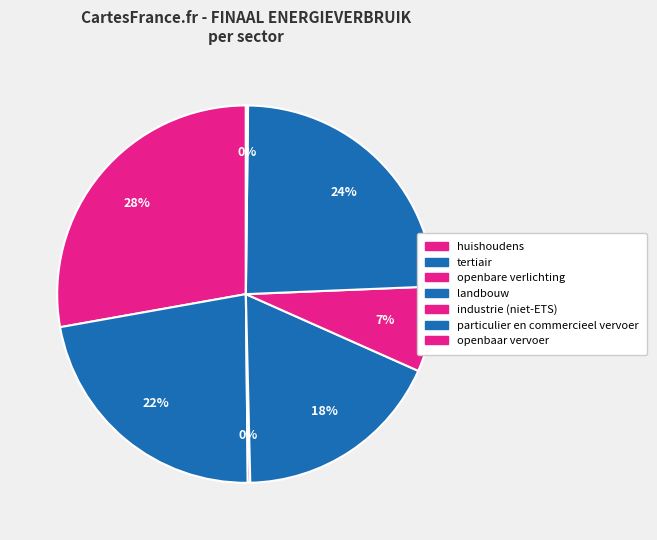

How many slices are in this pie chart?

7